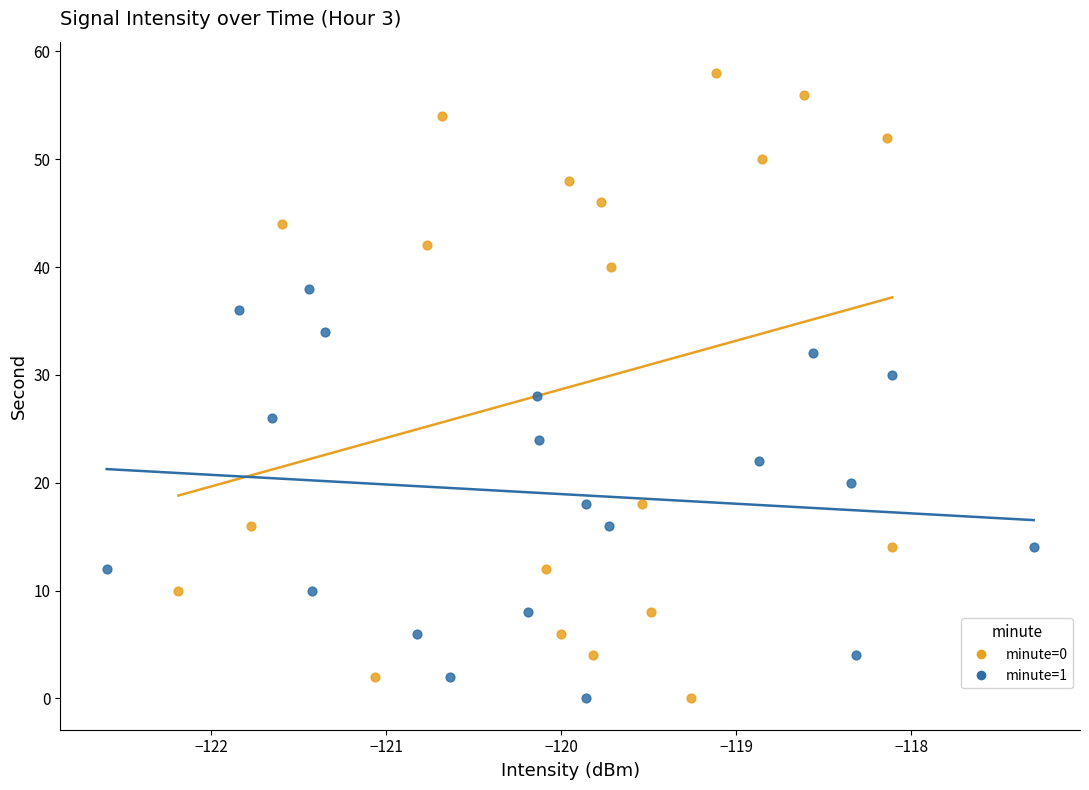

Which series has the widest spread of Y values?

minute=0